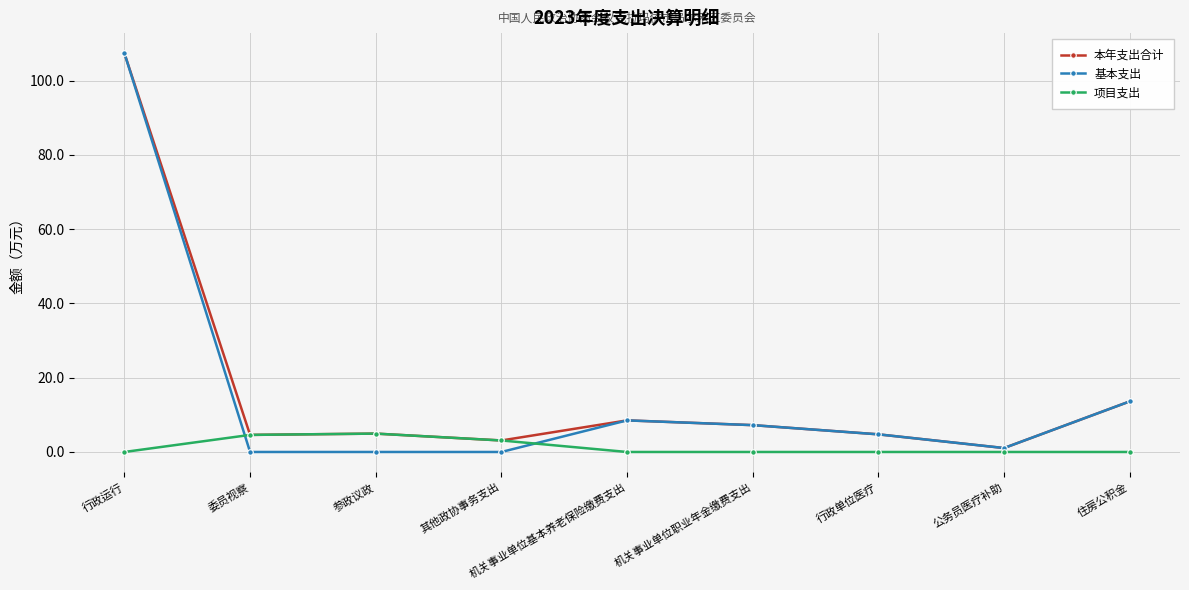

The value of 项目支出 at 公务员医疗补助 is 0.0. True or false?

True